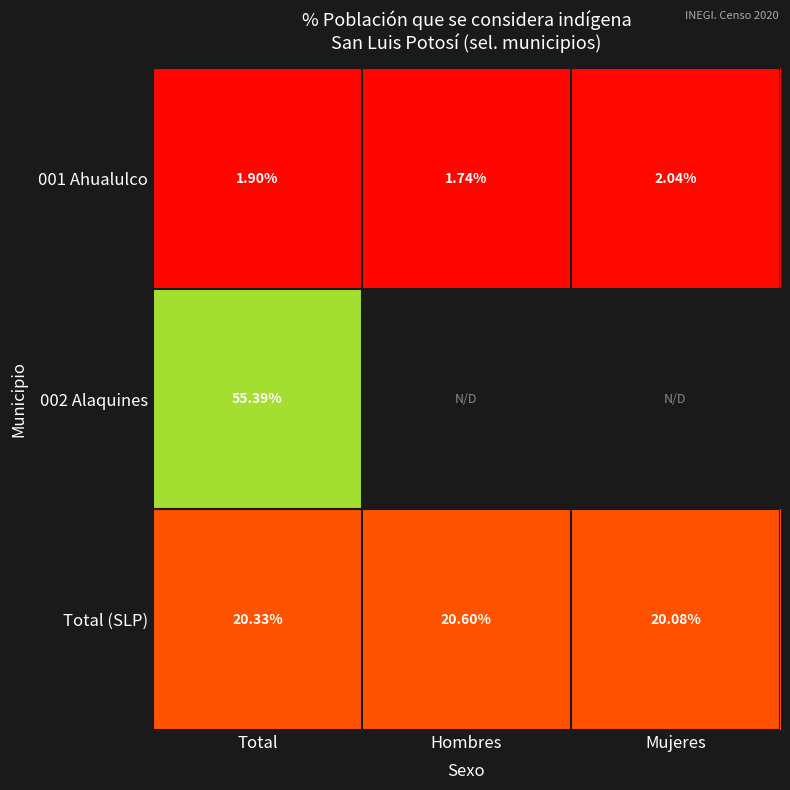

Where is Total (SLP) nearest to the value 20?

Mujeres